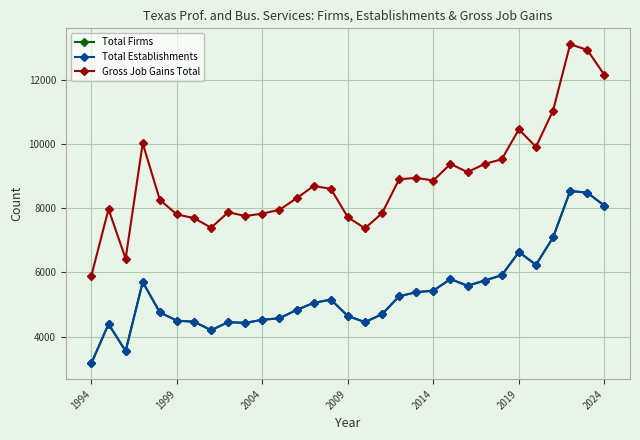

What is the value of the Total Firms point at the 31st from the left?

8080